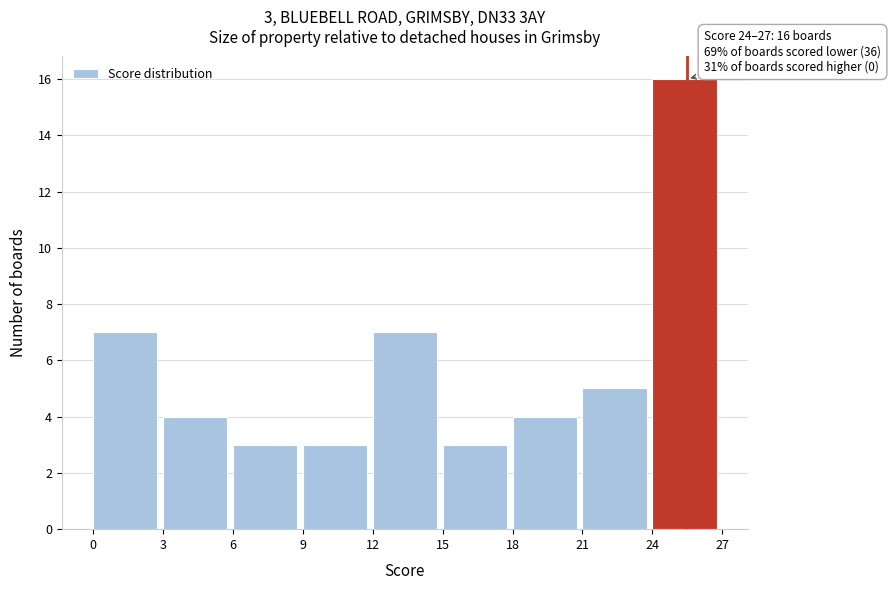

Over which range of the x-axis is the bar tallest?

24 to 27